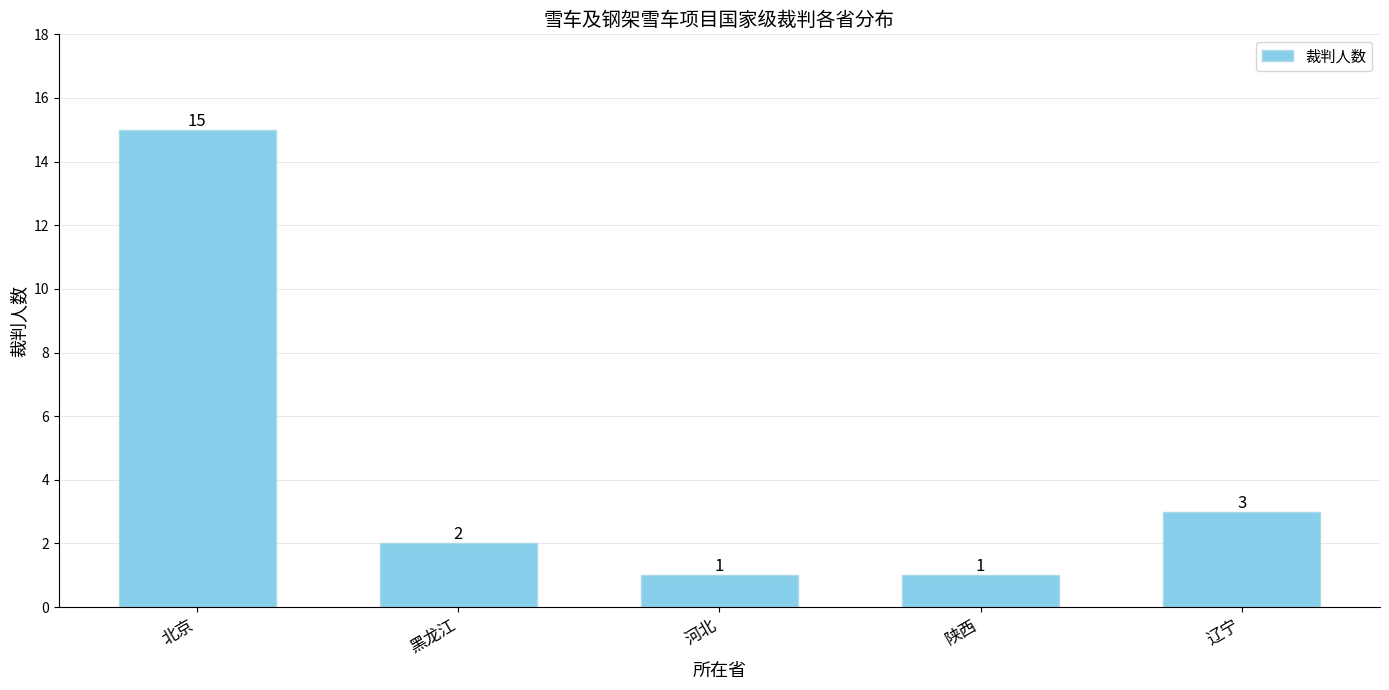

What is the minimum value shown in the chart?

1